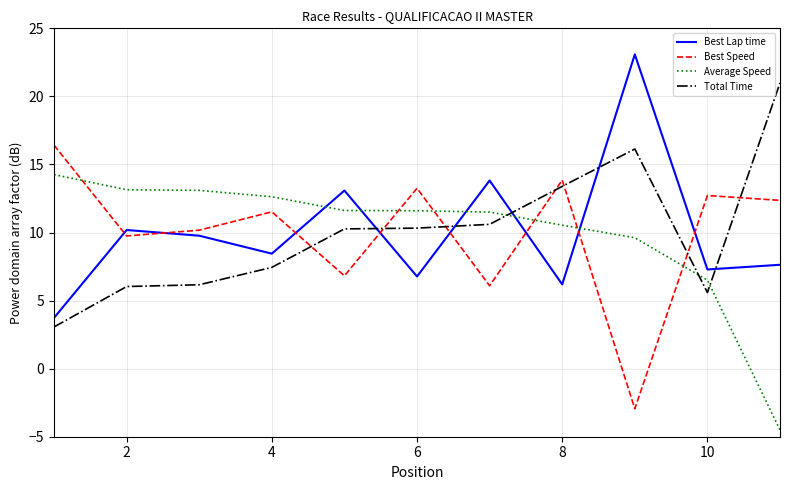

What is the difference between the maximum and minimum values in the Best Lap time series?

19.4